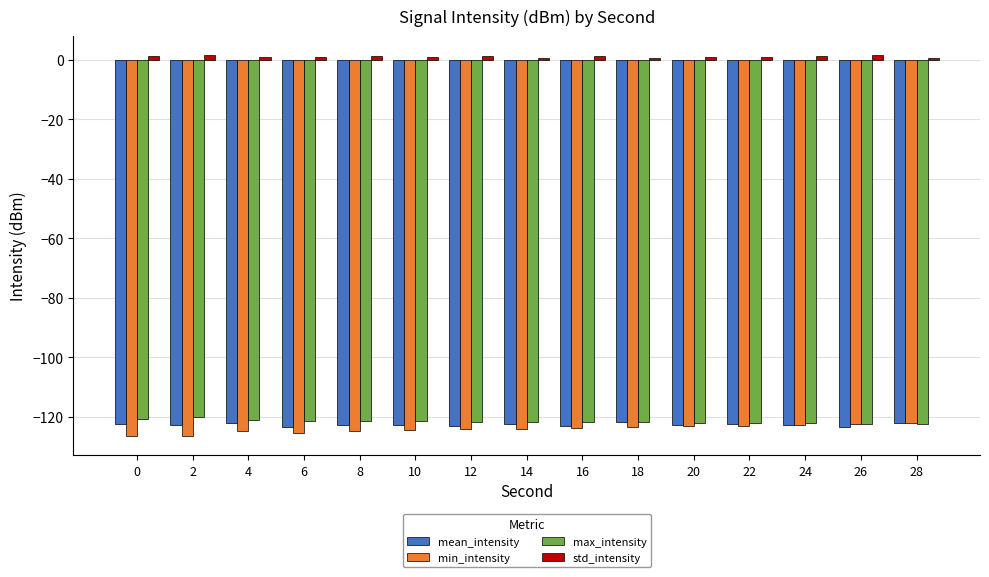

The value of max_intensity at 28 is -122.4. True or false?

True